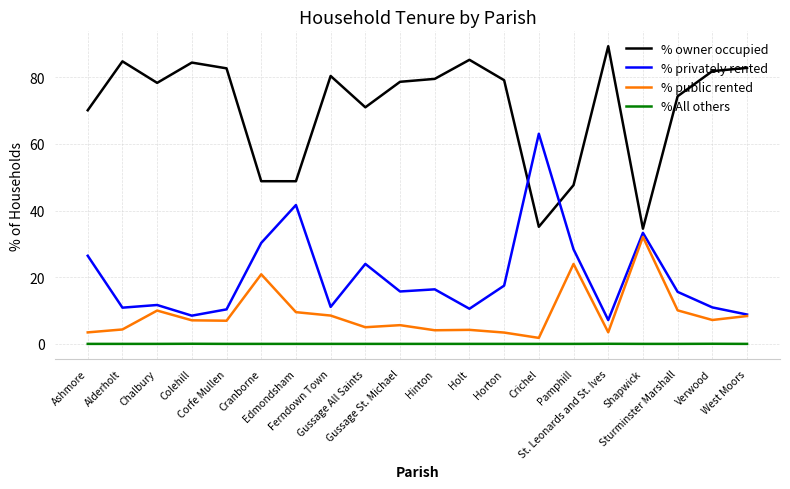

What is the difference between the highest and lowest values at Alderholt?

84.8